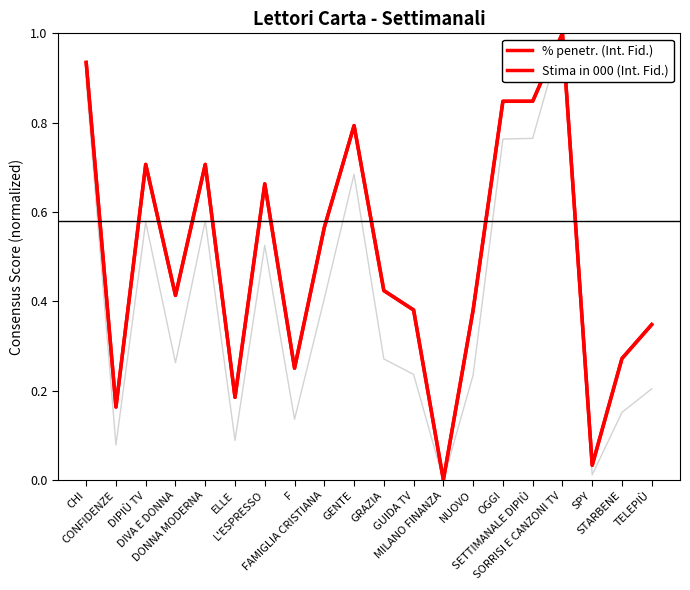

What is the difference between the second highest and second lowest values in the Stima in 000 (Int. Fid.) series?

0.9